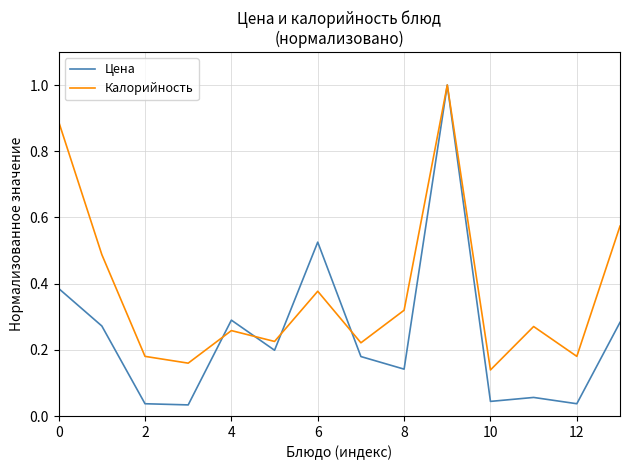

Which series has the largest total across all categories?

Калорийность